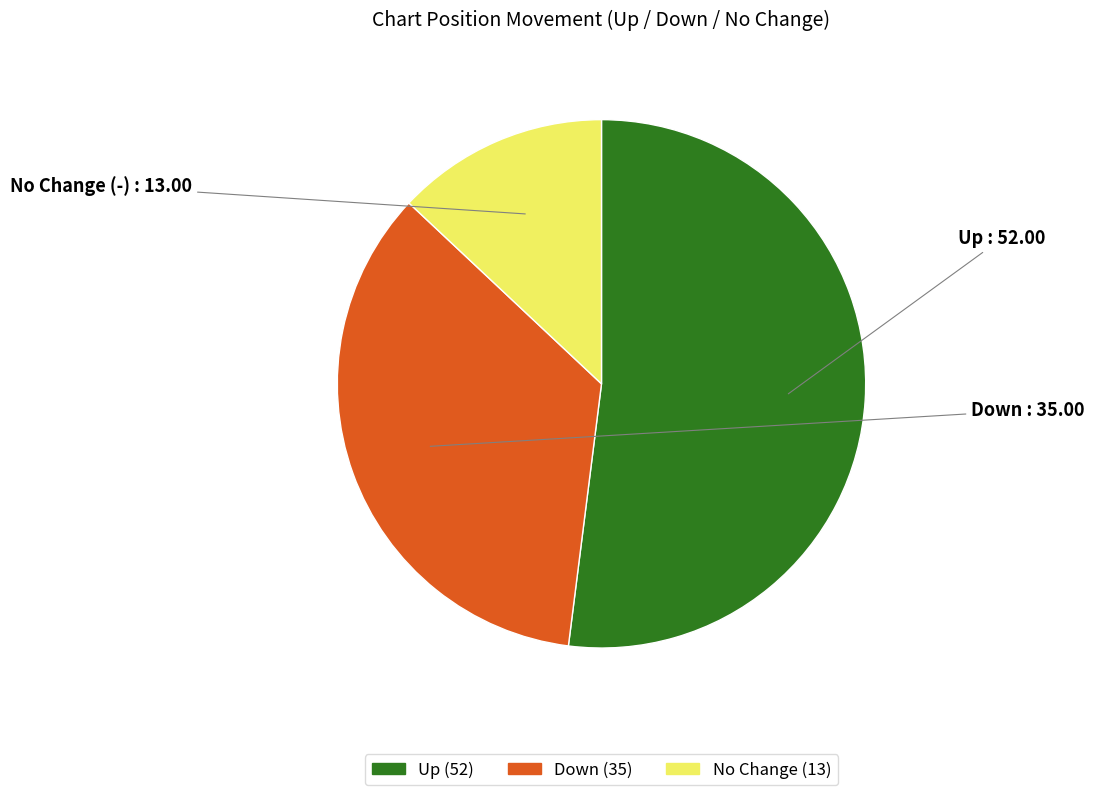

Does any single category account for the majority?

Yes